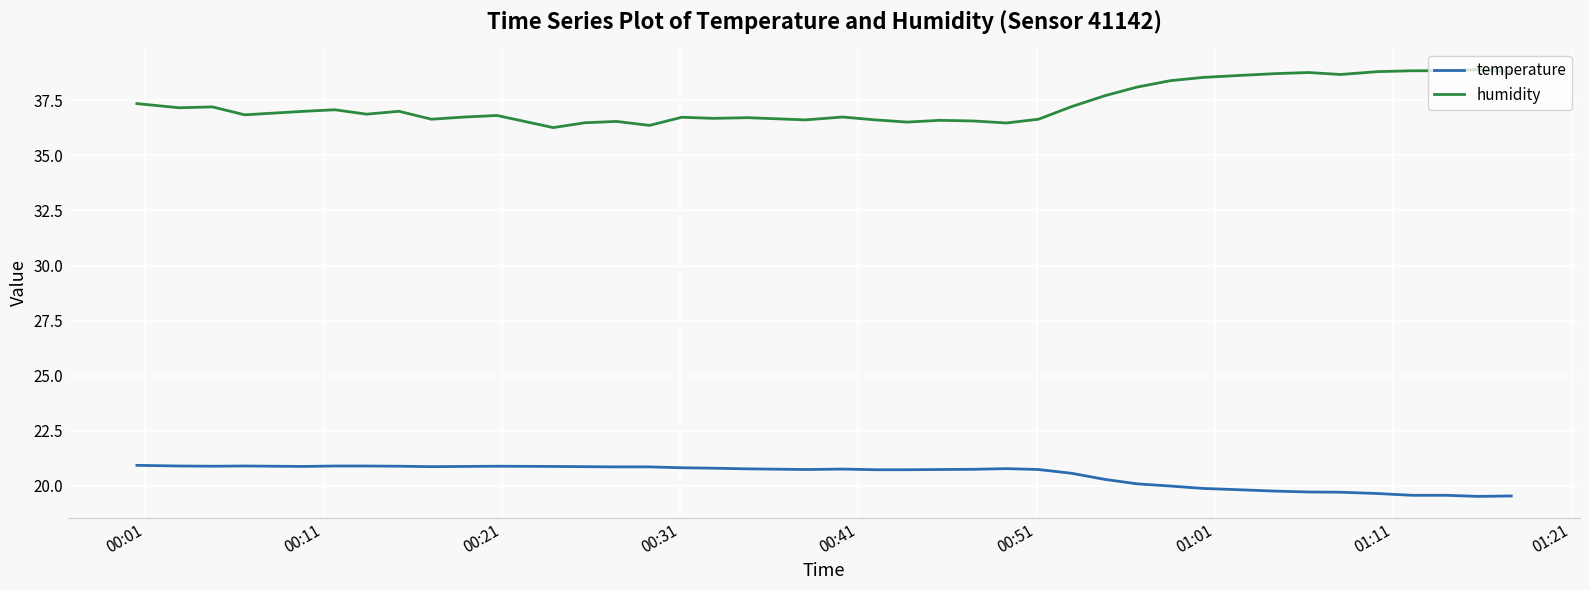

What is the smallest value displayed?

19.5